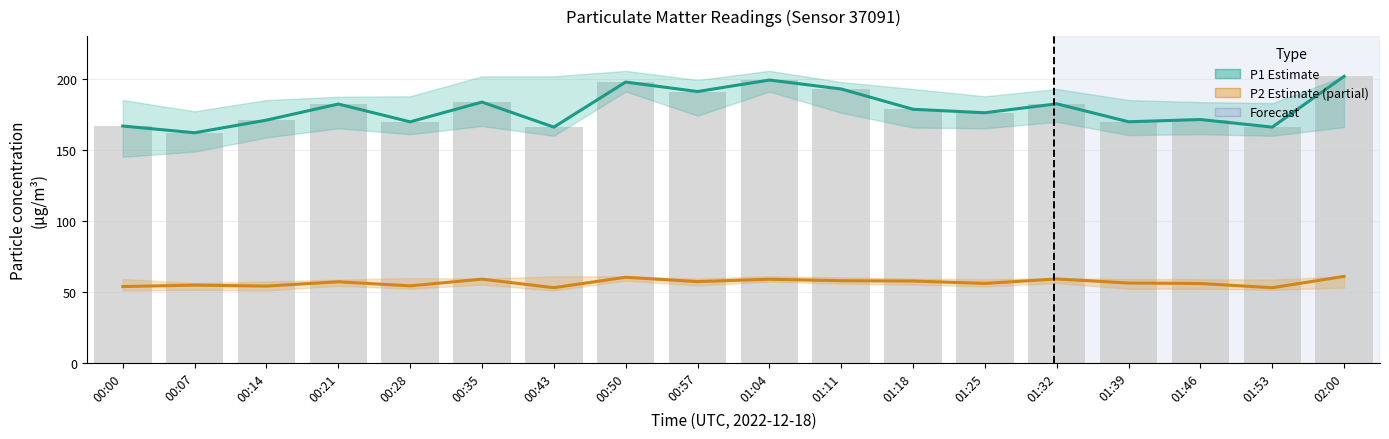

What is the average value of the P2 Estimate (partial) series?

56.4